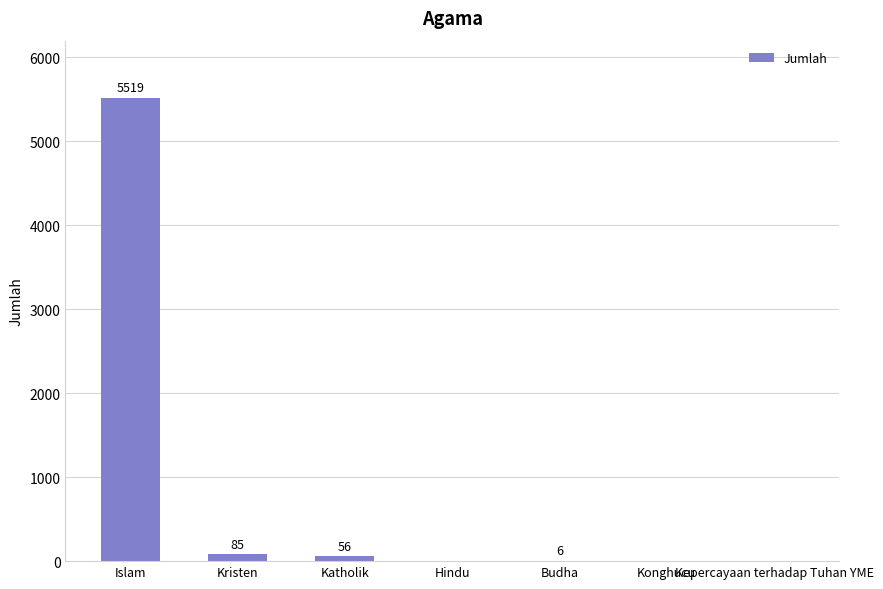

Reading left to right, what are all the values shown in this chart?

Islam=5519	Kristen=85	Katholik=56	Hindu=0	Budha=6	Konghucu=0	Kepercayaan terhadap Tuhan YME=0